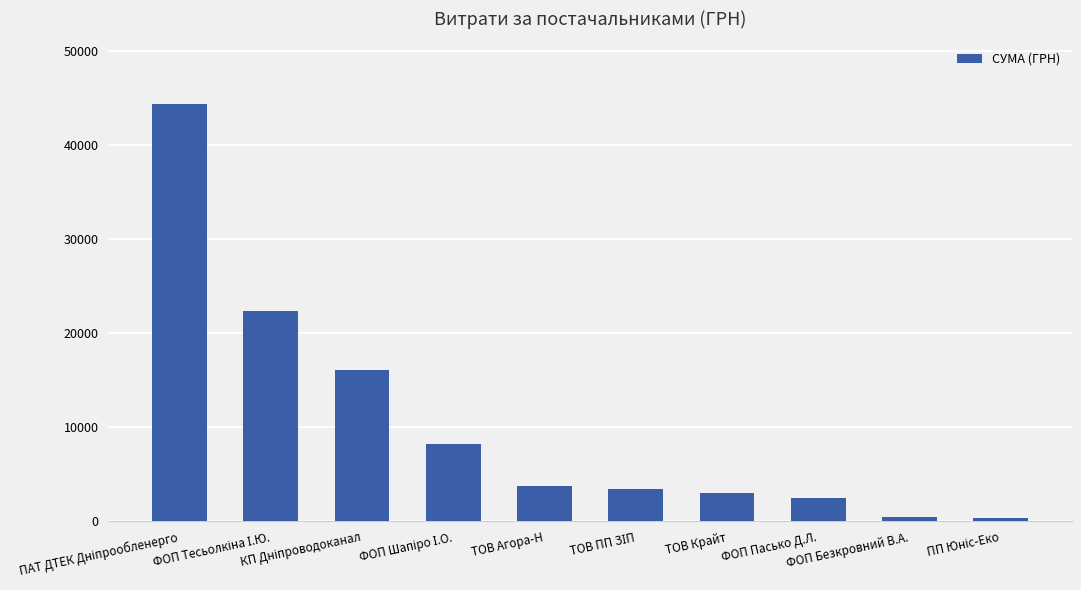

What is the value of the 4th bar from the left?

8269.3